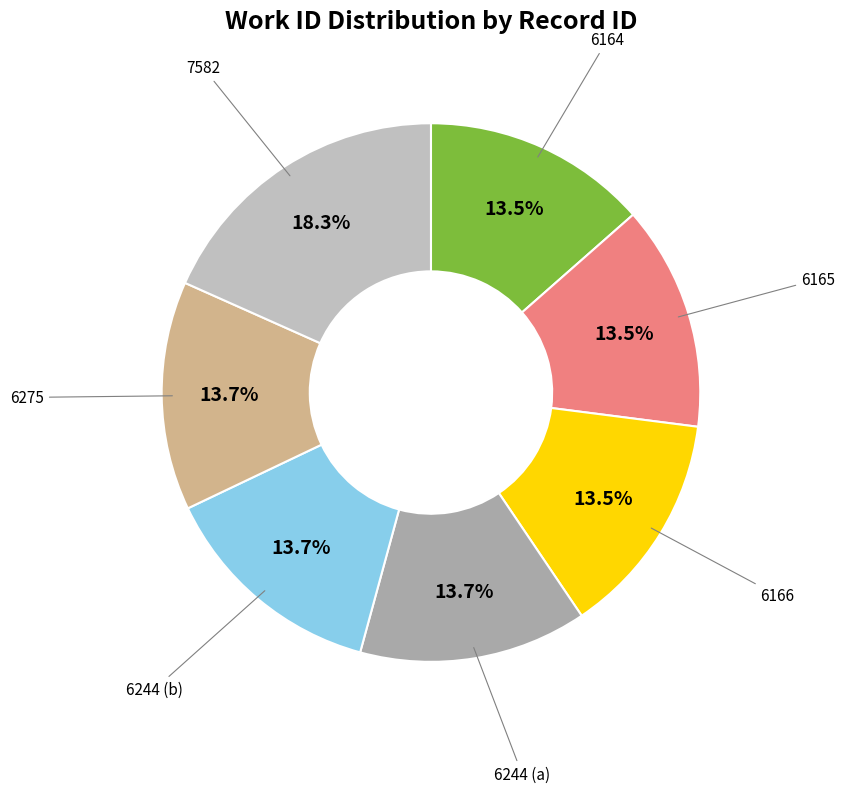

Is 6166 the majority of the pie?

No